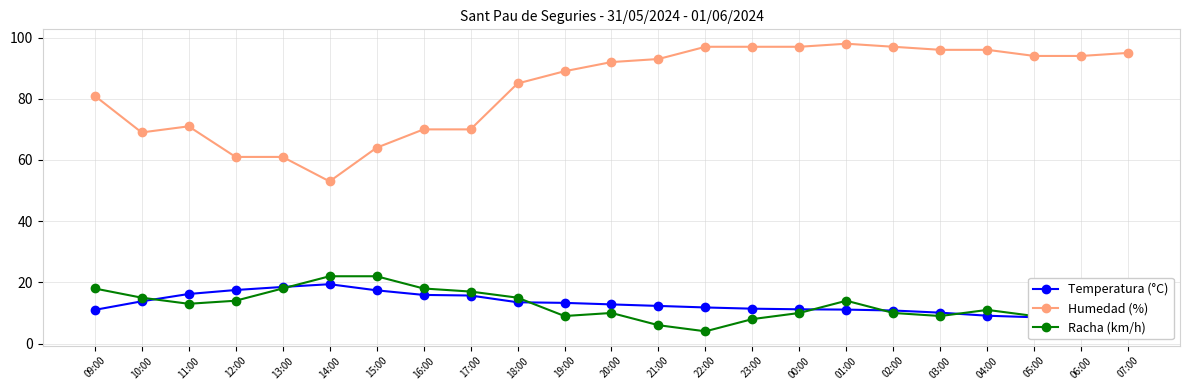

What is the value of the Humedad (%) point at the 21st from the left?

94